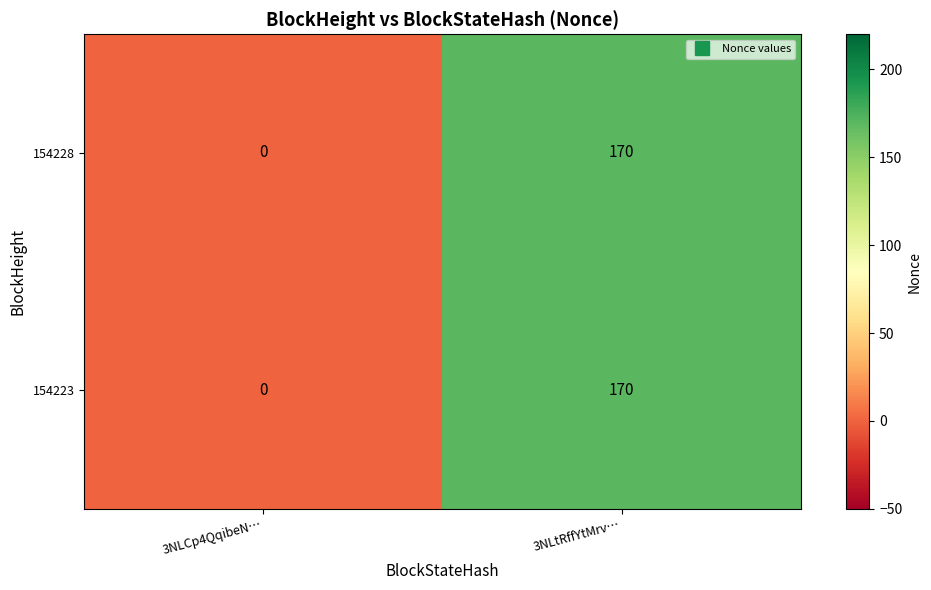

Reading left to right, list all the values displayed in this chart.

154228: 3NLCp4QqibeN…=0	3NLtRffYtMrv…=170
154223: 3NLCp4QqibeN…=0	3NLtRffYtMrv…=170